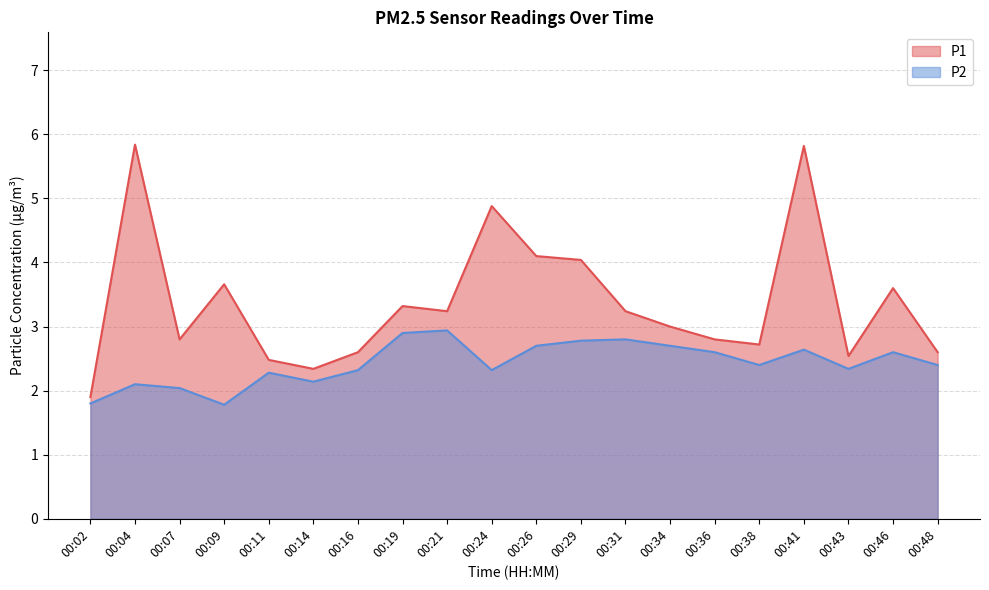

Is it true that P2 equals 4.4 at 00:36?

False